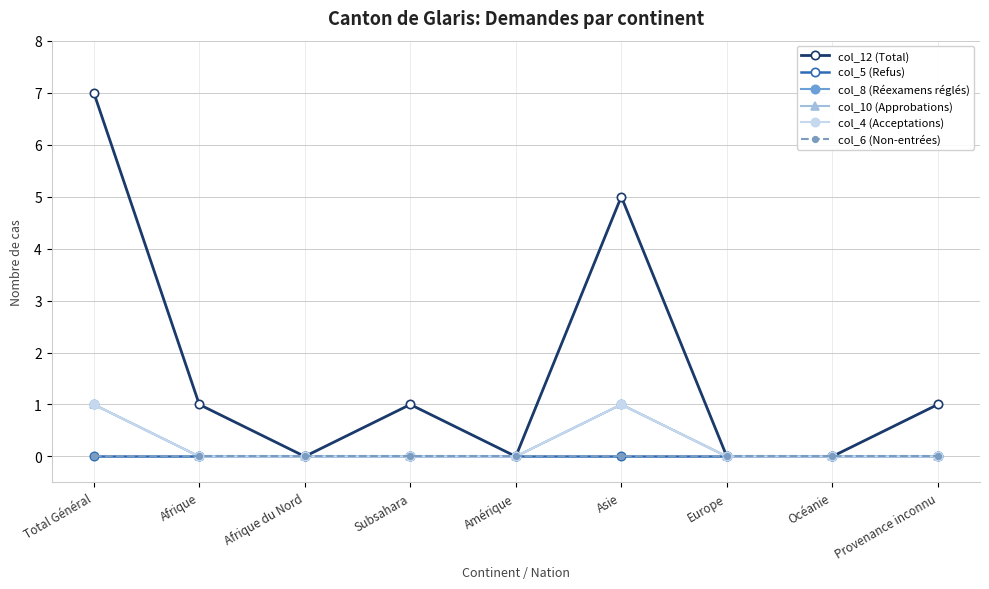

Does the chart have visible grid lines?

Yes